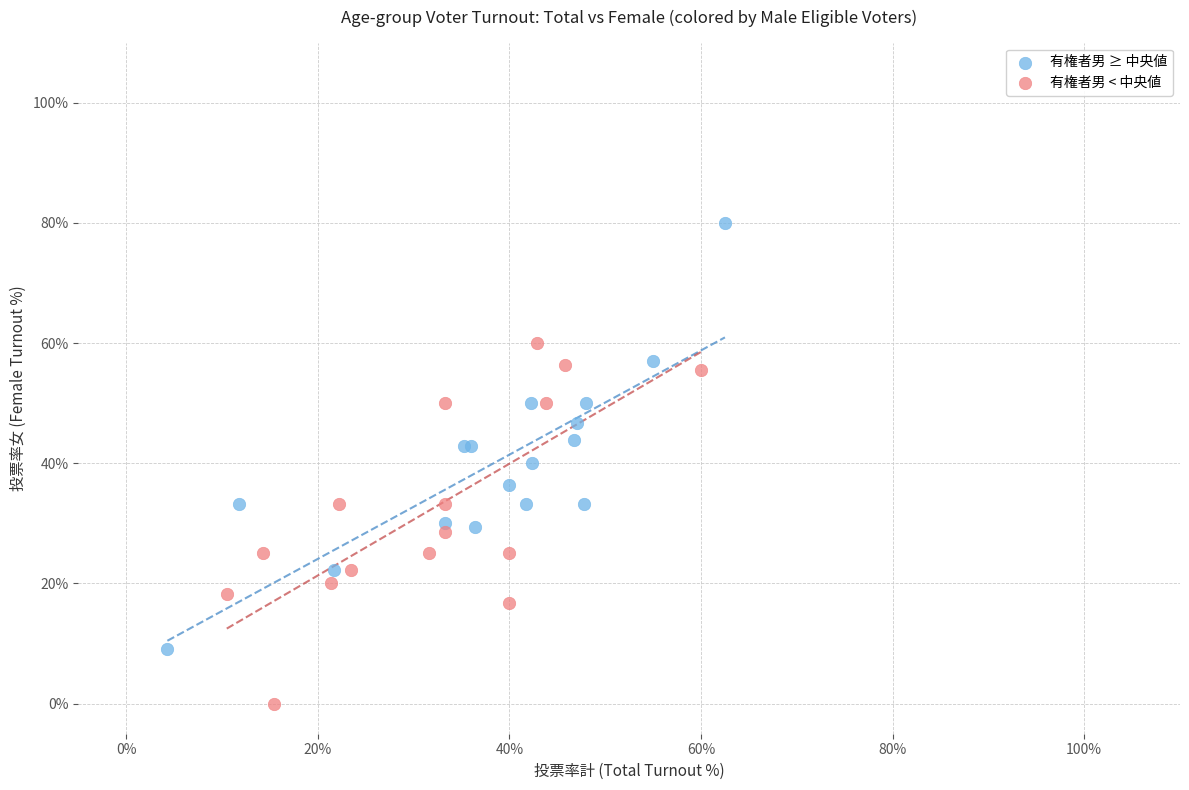

Which series contains the lowest Y value?

有権者男 < 中央値